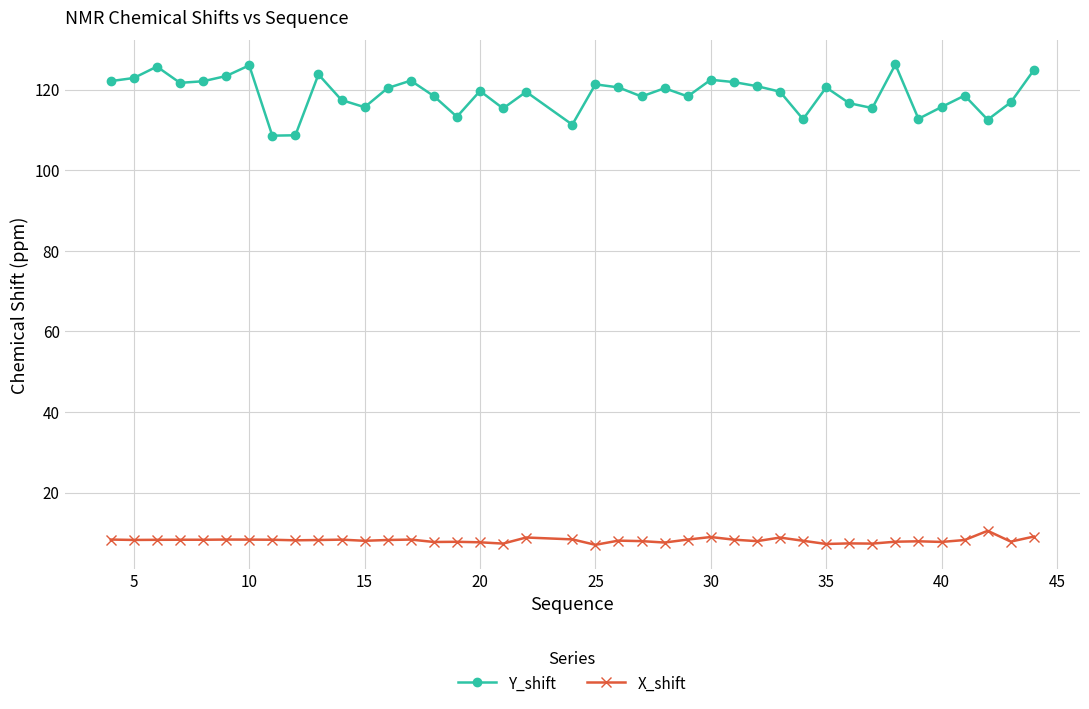

What is the lowest value of the Y_shift series?

108.6